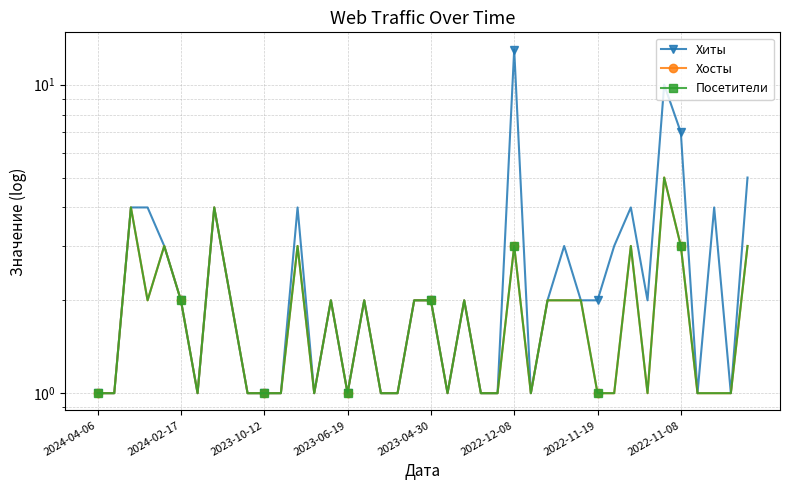

What is the total value across all series at 31?

5